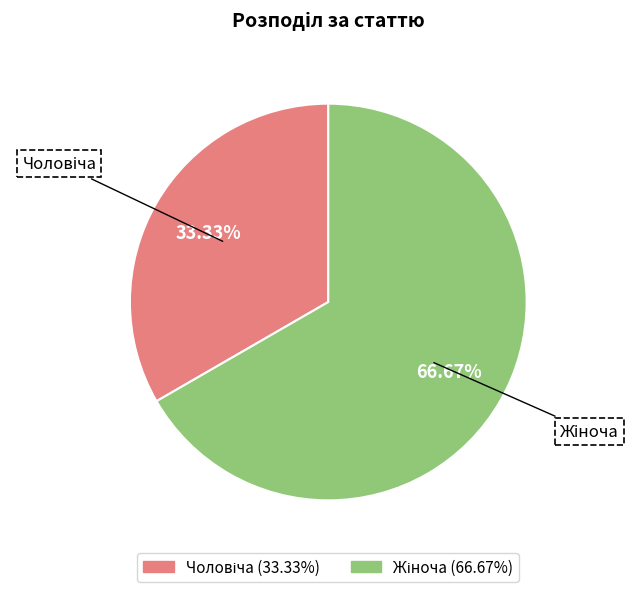

Is there any slice that represents more than half of the pie?

Yes